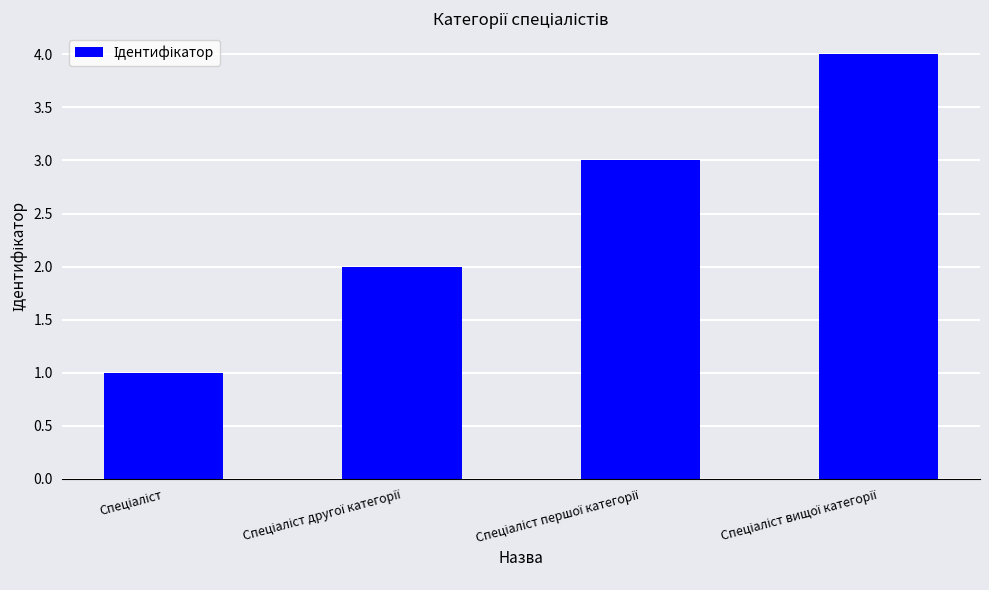

What is the maximum value shown in the chart?

4